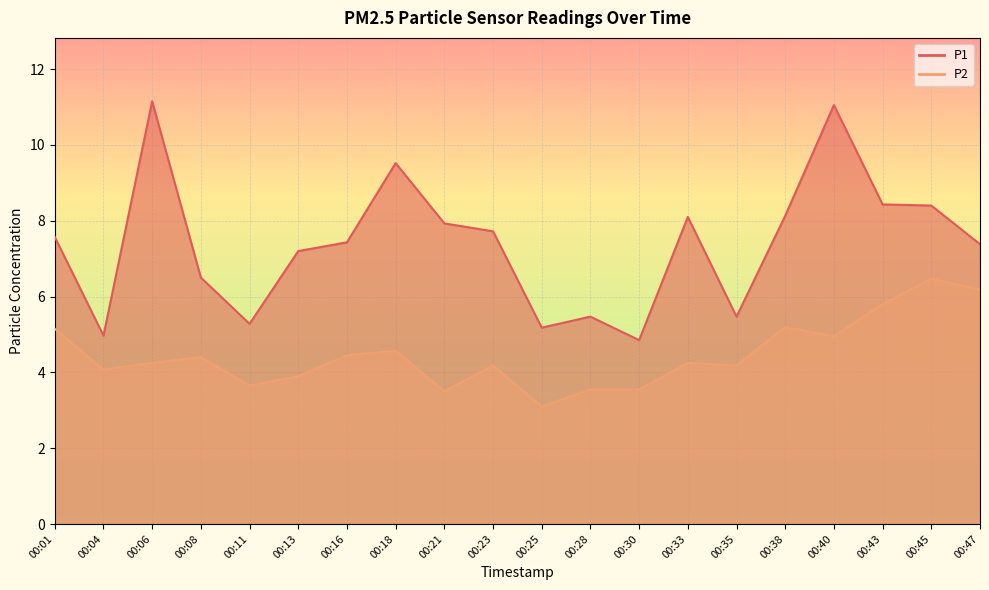

True or false: P2 and P1 intersect in this chart.

False